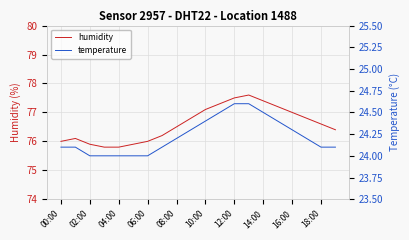

True or false: humidity has a value of 100.8 at 04:00.

False